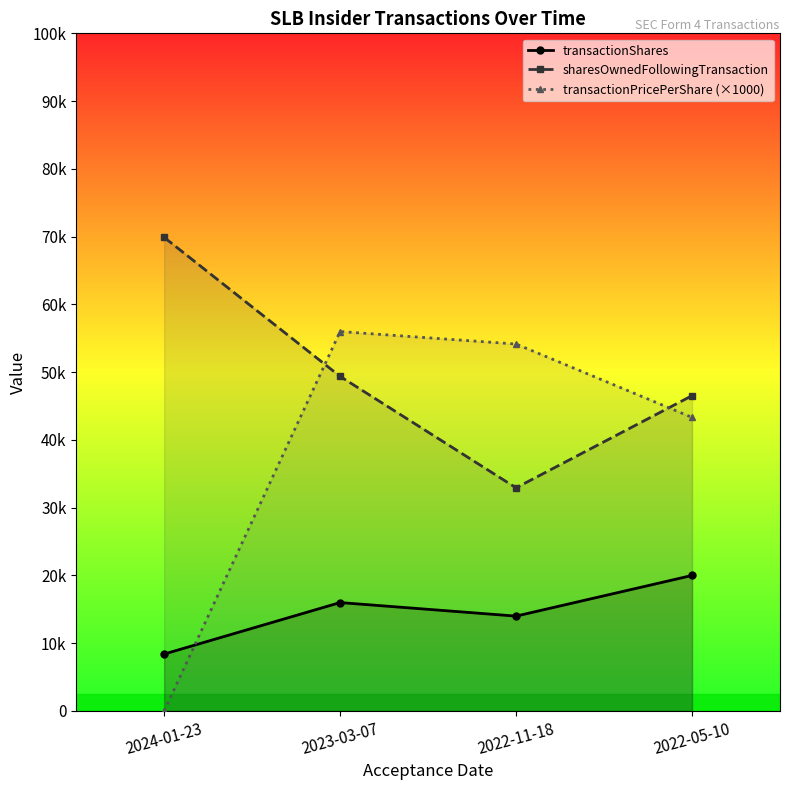

List the series in order of their overall mean, lowest first.

transactionShares, transactionPricePerShare (×1000), sharesOwnedFollowingTransaction